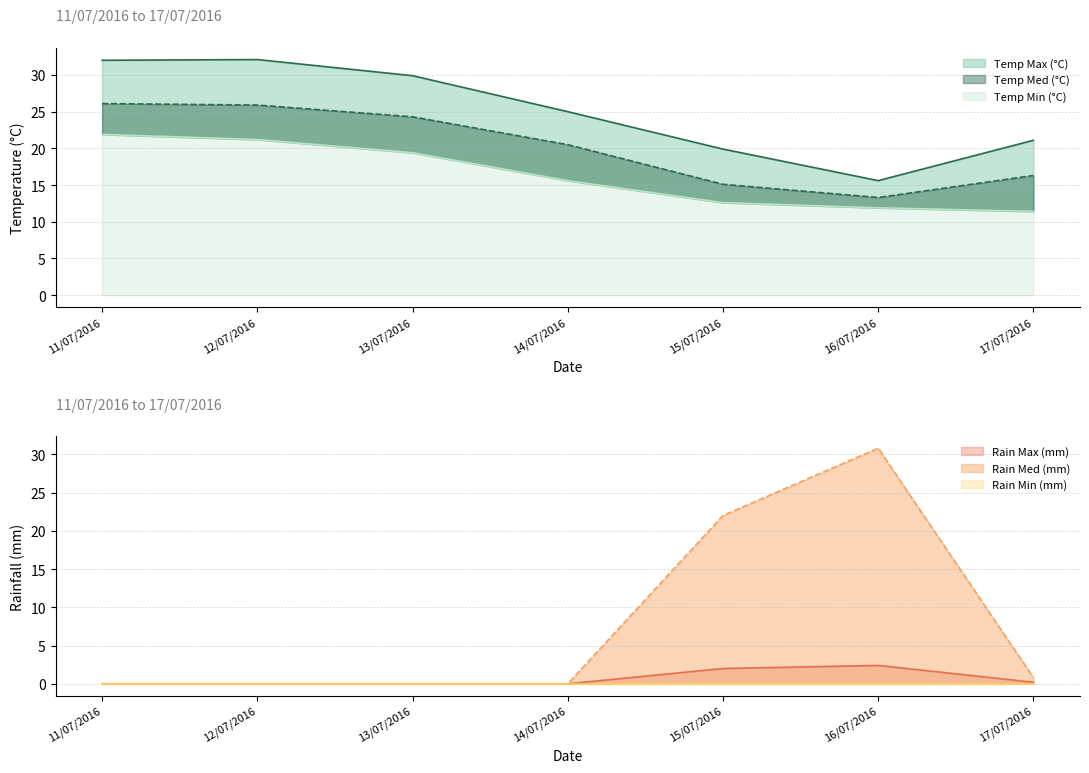

Which series changed the most between 12/07/2016 and 17/07/2016?

Temp Max (°C)